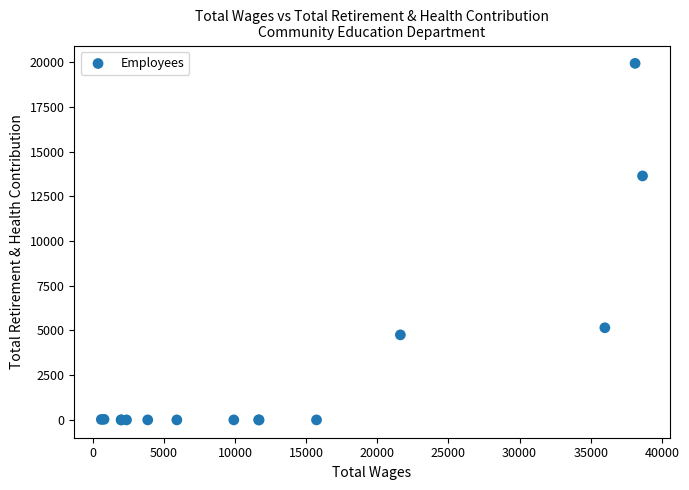

What Y value in the scatter plot is closest to 9963?

13635